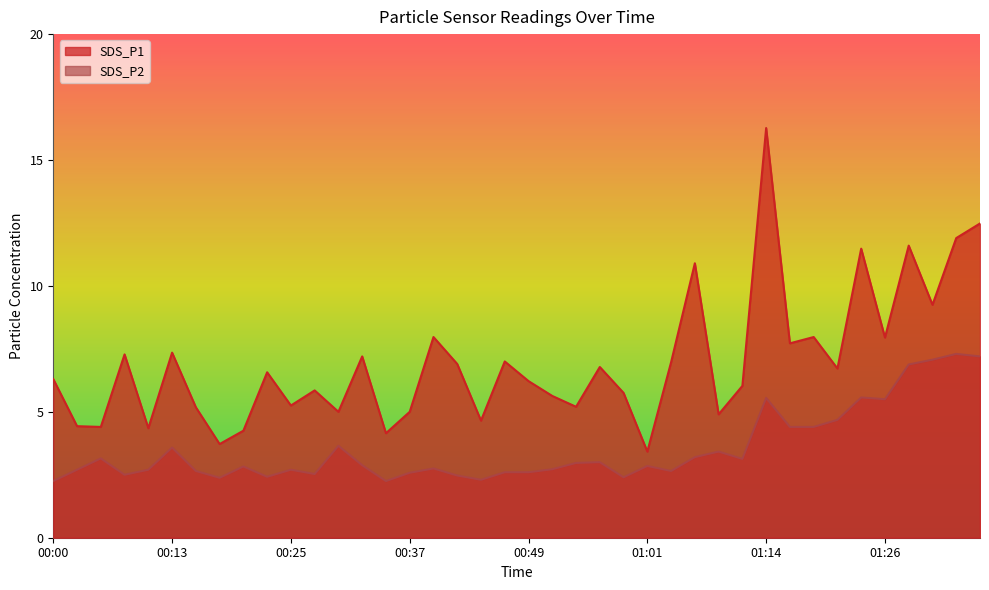

What is the total value across all series at 01:17?

12.1